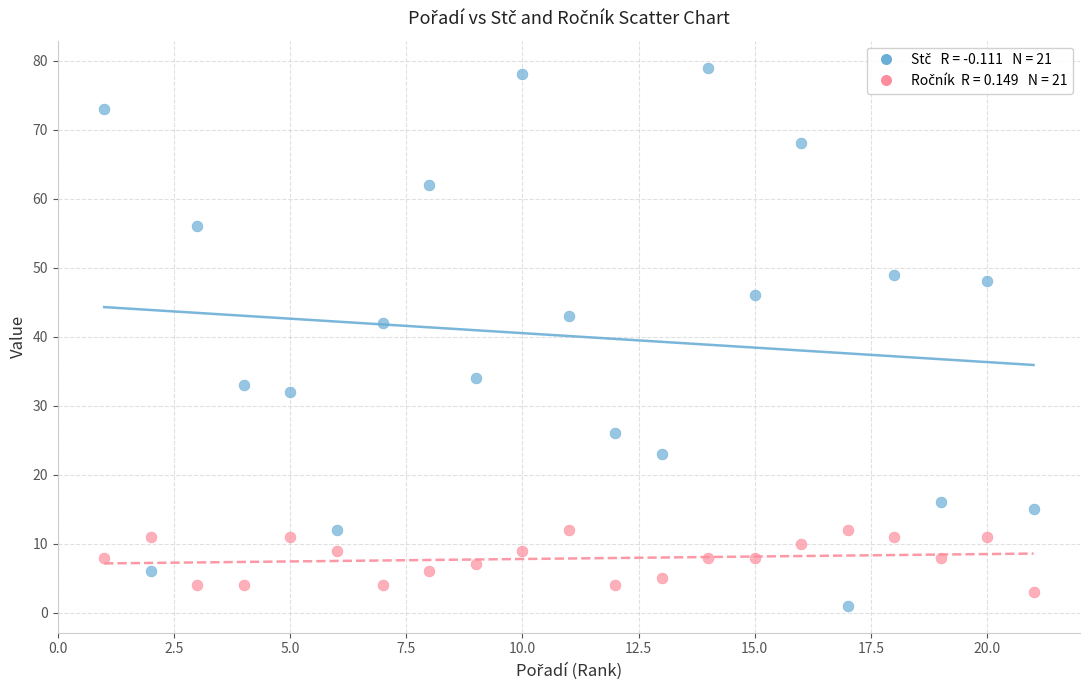

Across all data points, what is the range of Y values (max minus min)?

78